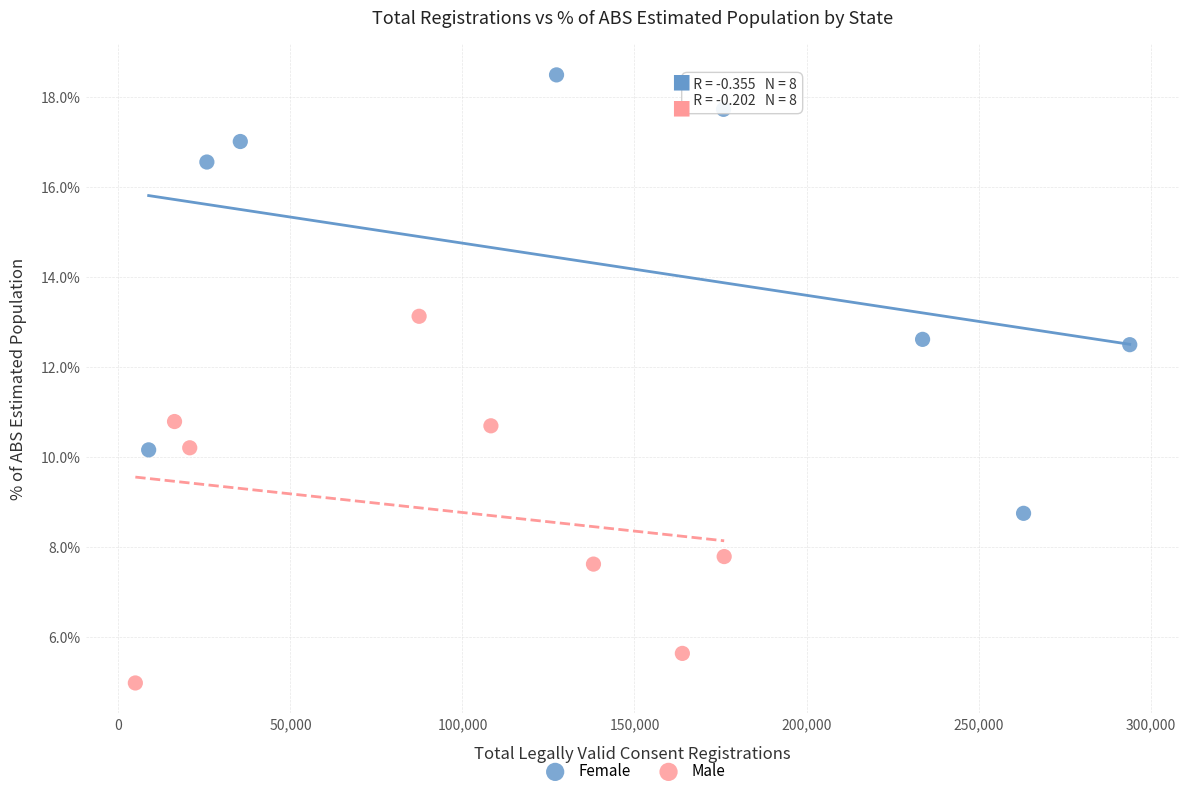

What are all the series names shown in the legend?

Female, Male